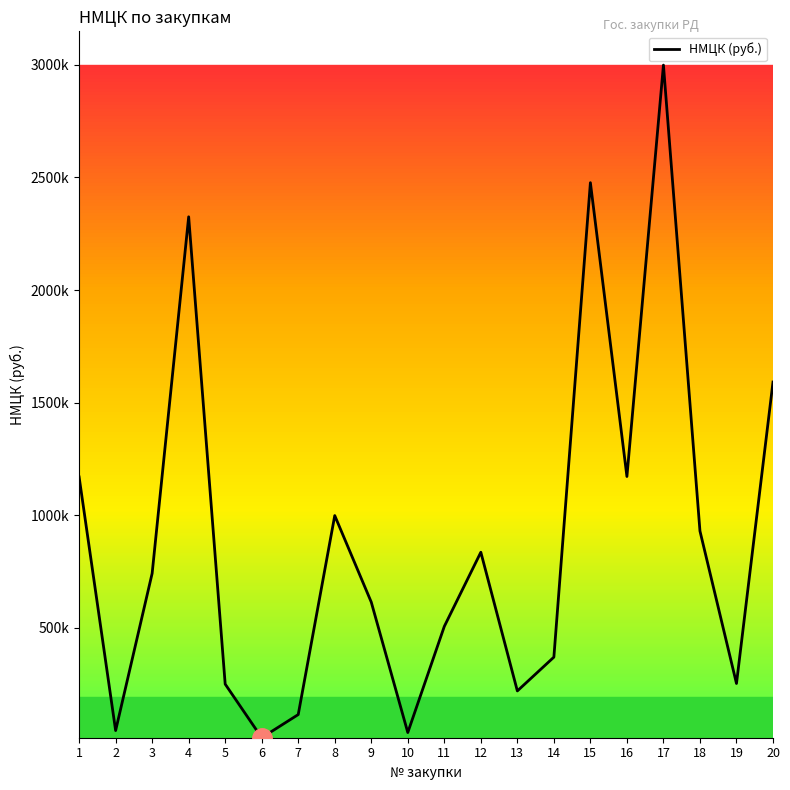

What is the change in value from 7 to 9?

+499146.3